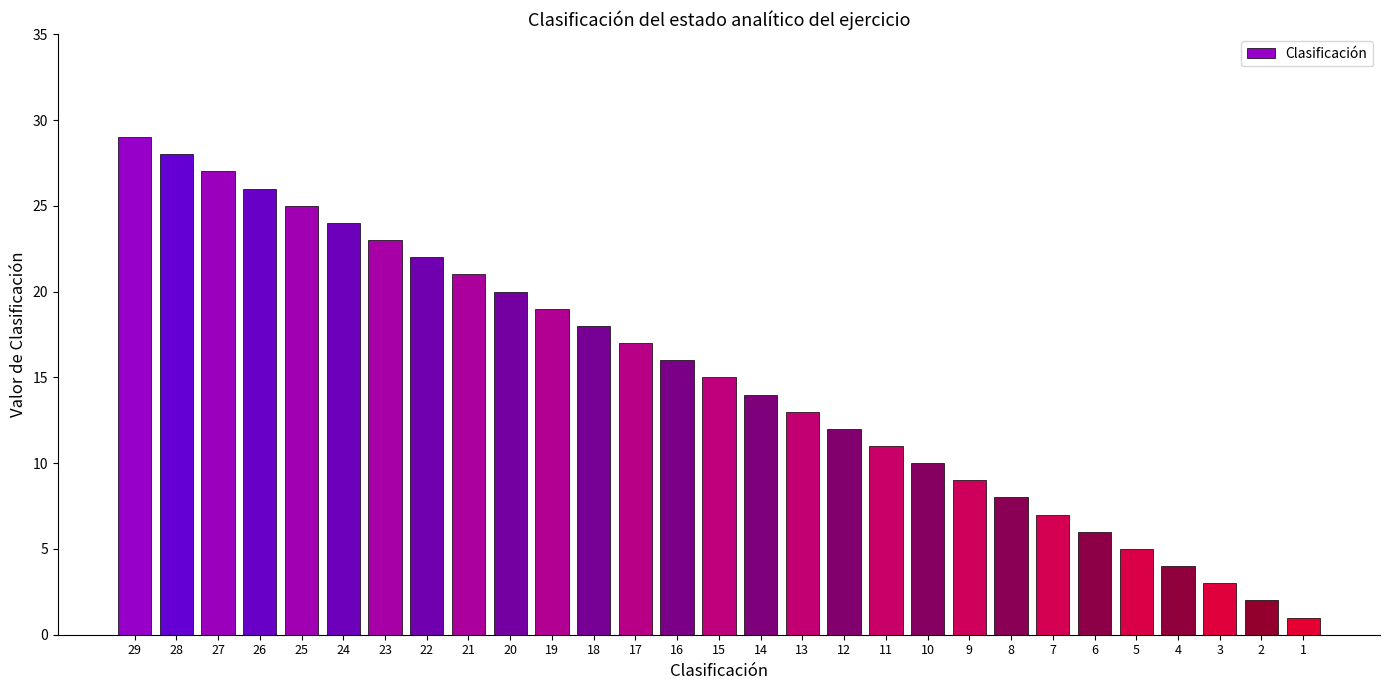

At which label does the data first exceed 15?

29